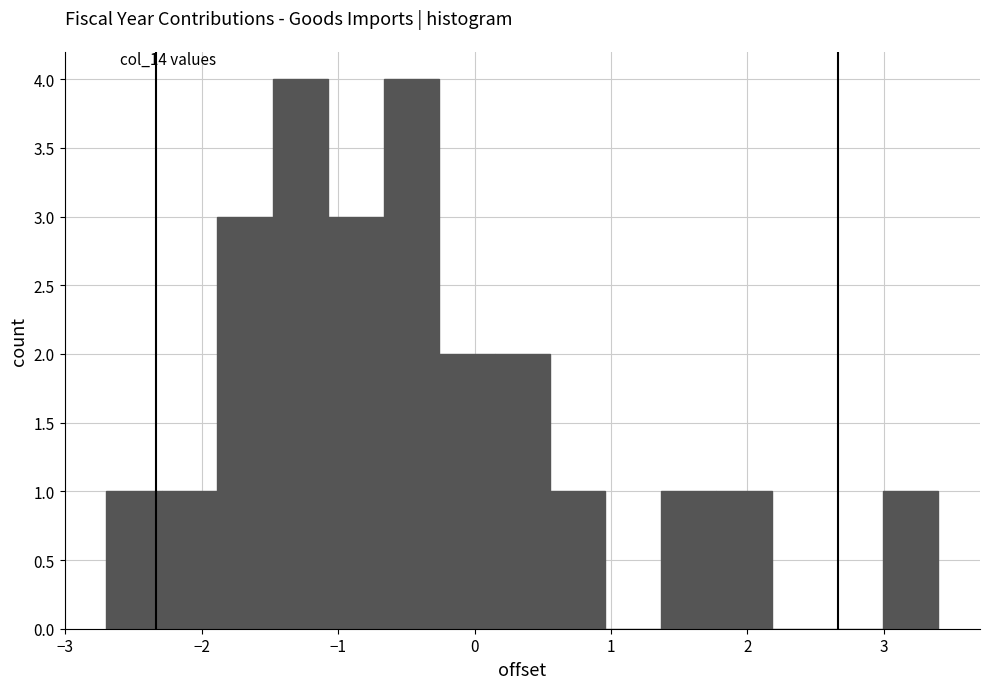

How tall is the bar that spans -1.1 to -0.7 on the x-axis? Neither the bar edges nor the heights are printed on the chart, so give them approximately, as read against the axes.

3